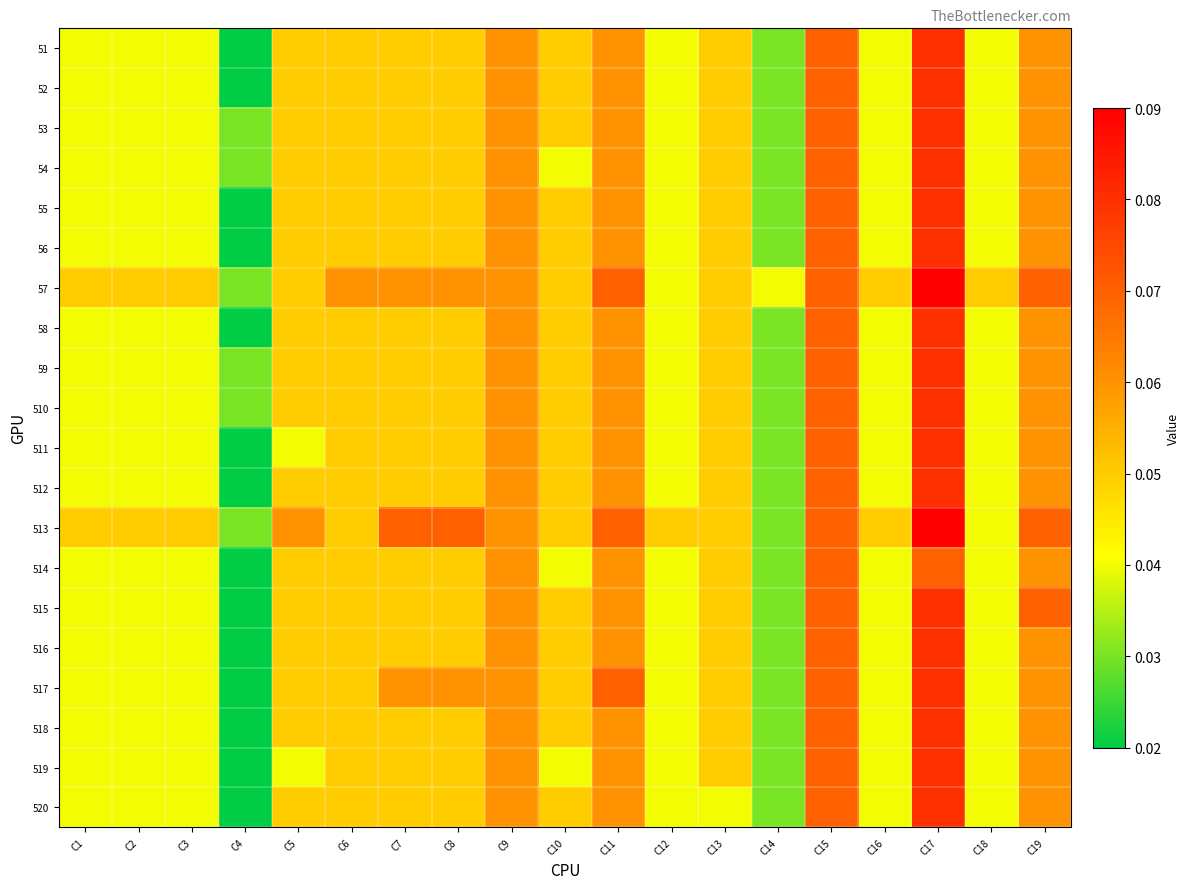

Between C6 and C2, which is larger?

C6